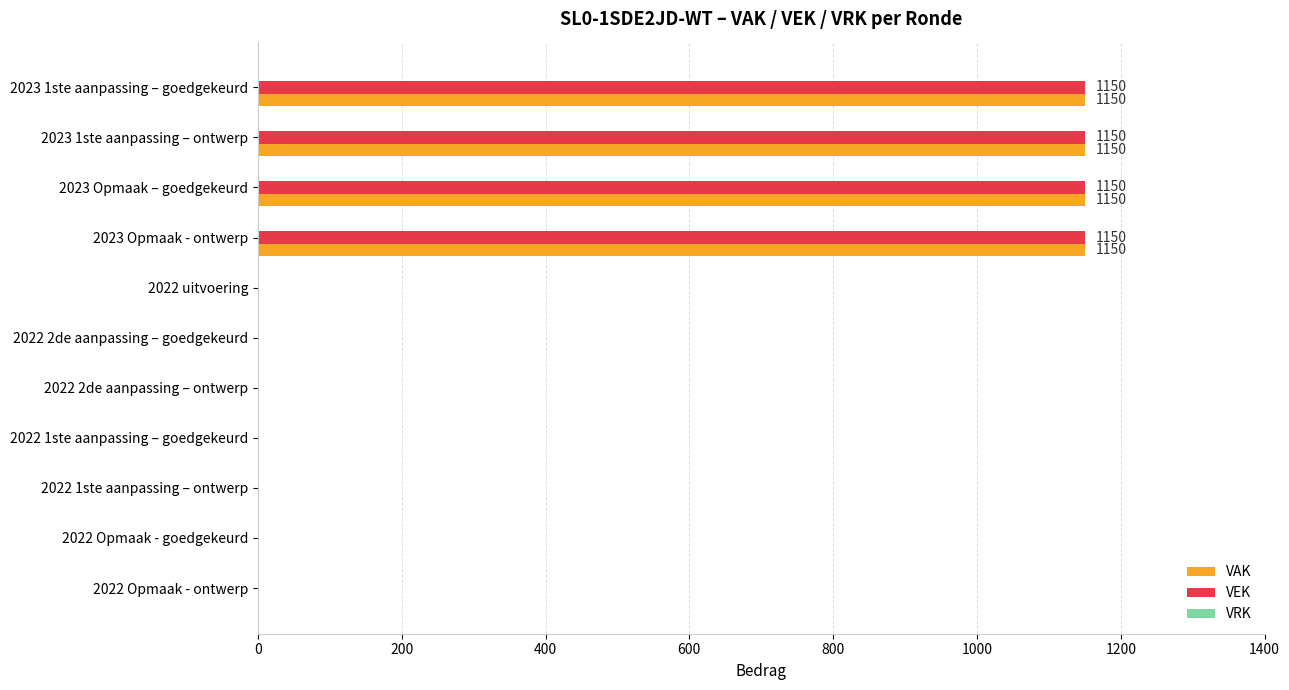

What is the total value across all series at 2023 Opmaak – goedgekeurd?

2300